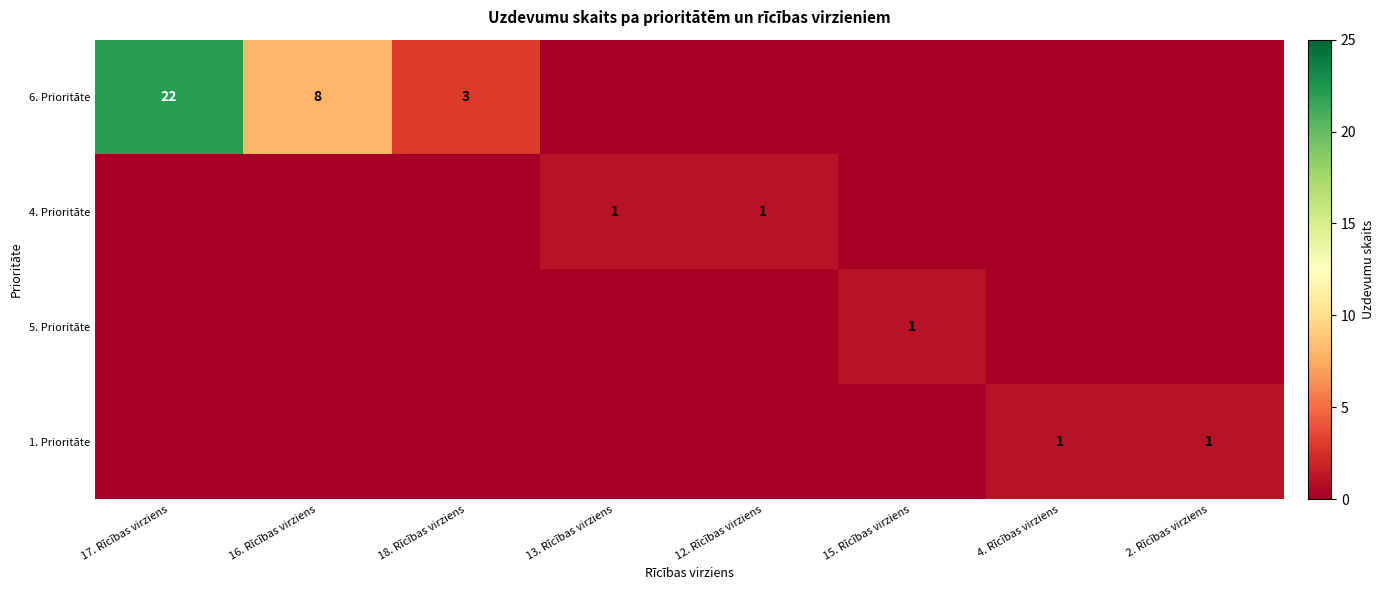

What is the total value across all series at 17. Rīcības virziens?

22